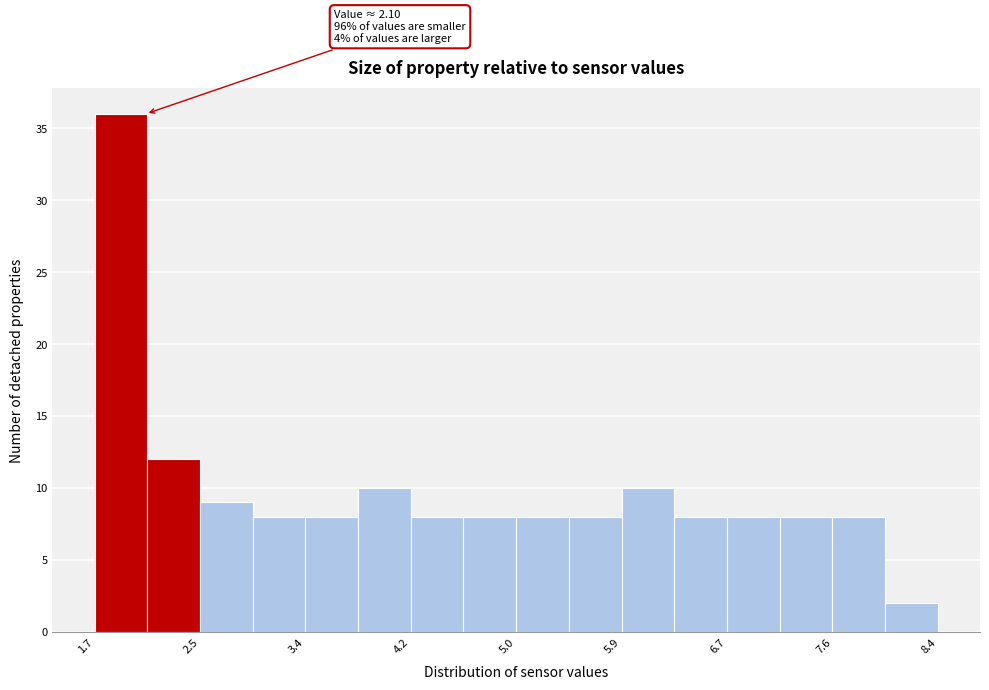

Which range on the x-axis has the tallest bar?

1.69 to 2.11